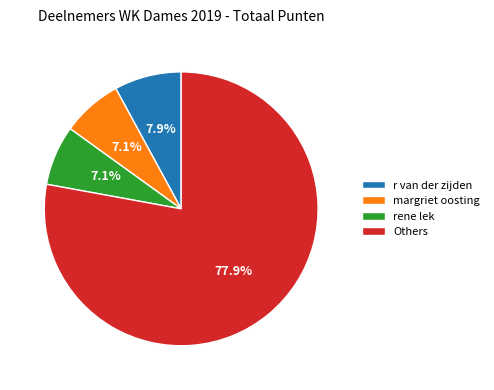

Which category has the biggest portion of the pie?

Others